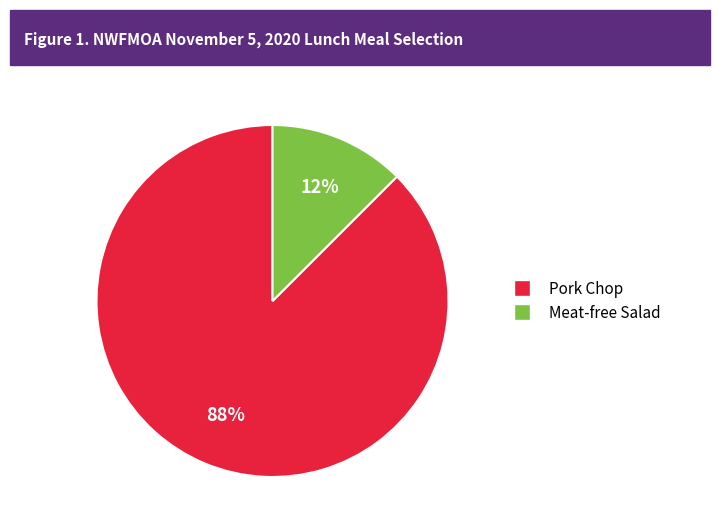

To the nearest percent, what is the combined percentage of Pork Chop and Meat-free Salad?

100%